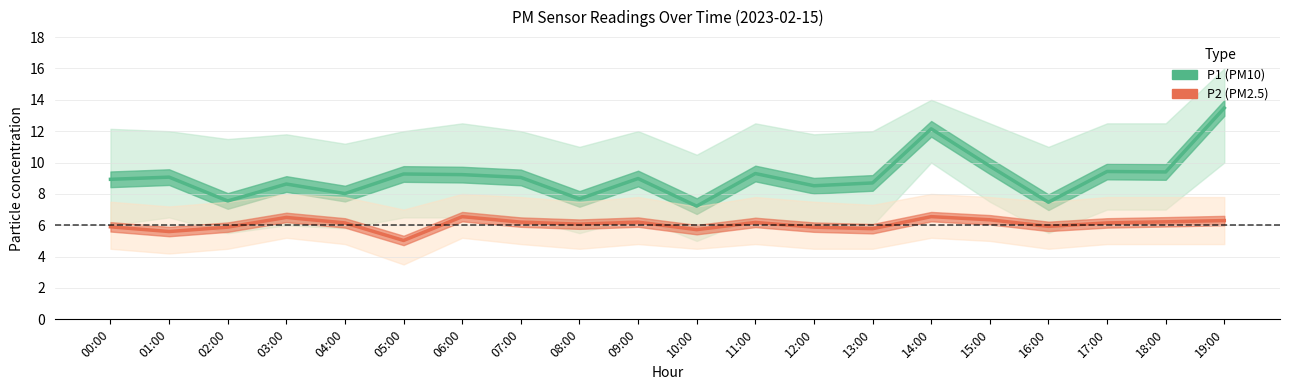

What are all the series names shown in the legend?

P1 (PM10), P2 (PM2.5)